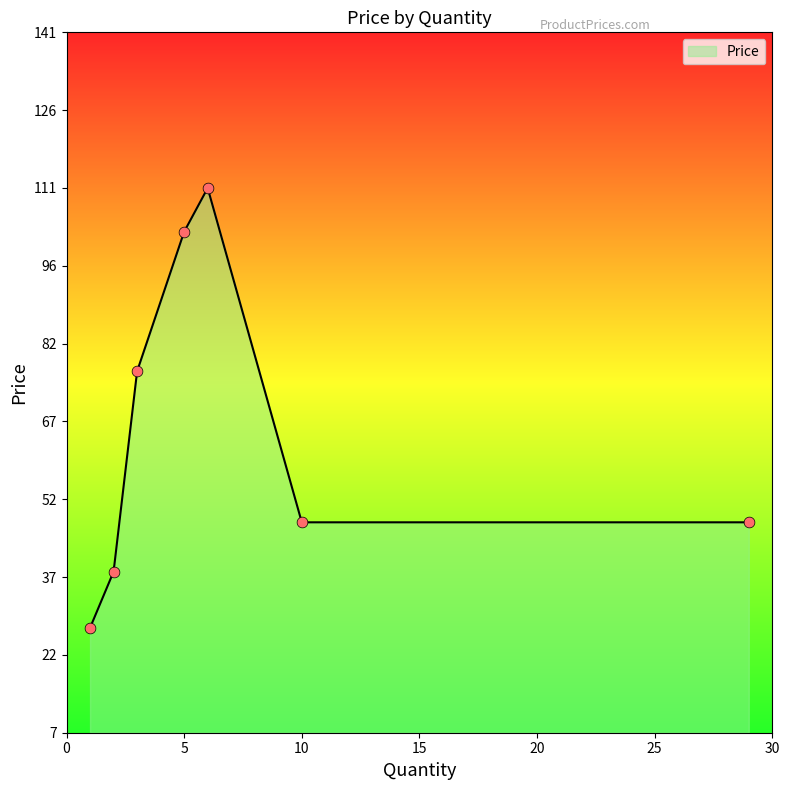

Between 11 and 15, which is larger?

15